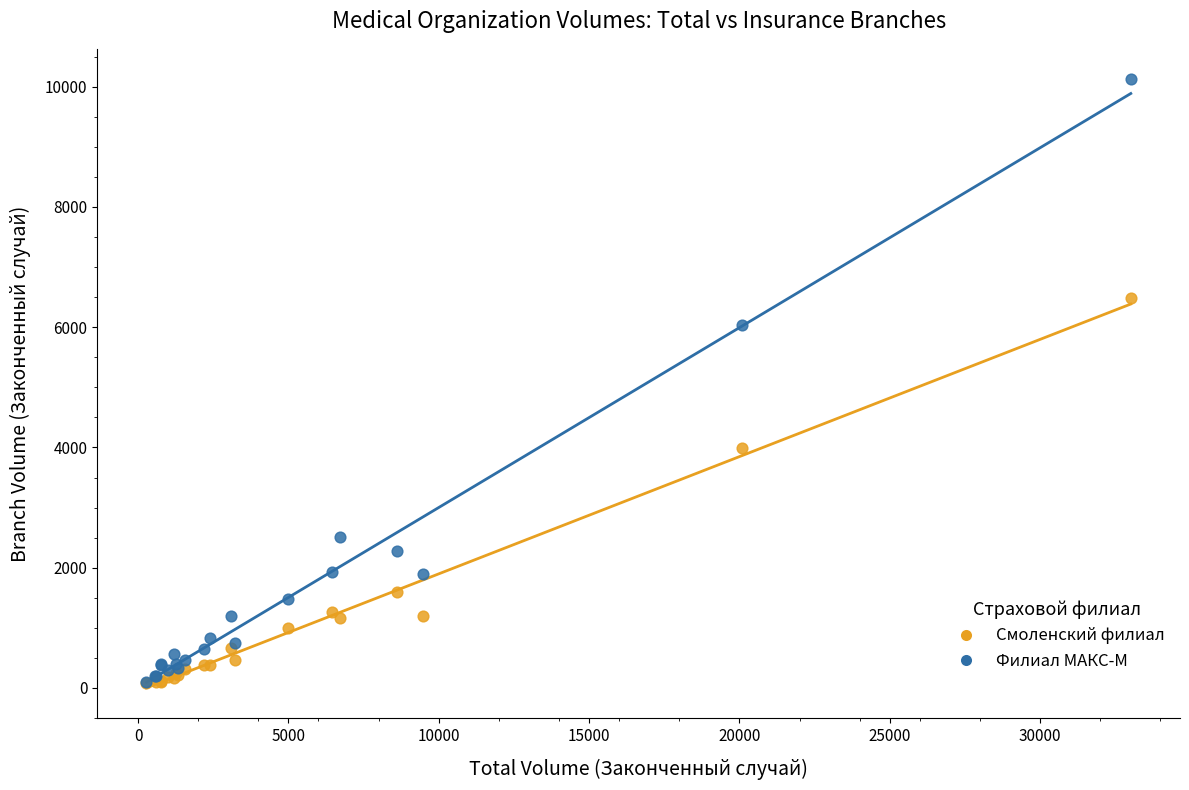

What are all the series names shown in the legend?

Смоленский филиал, Филиал МАКС-М